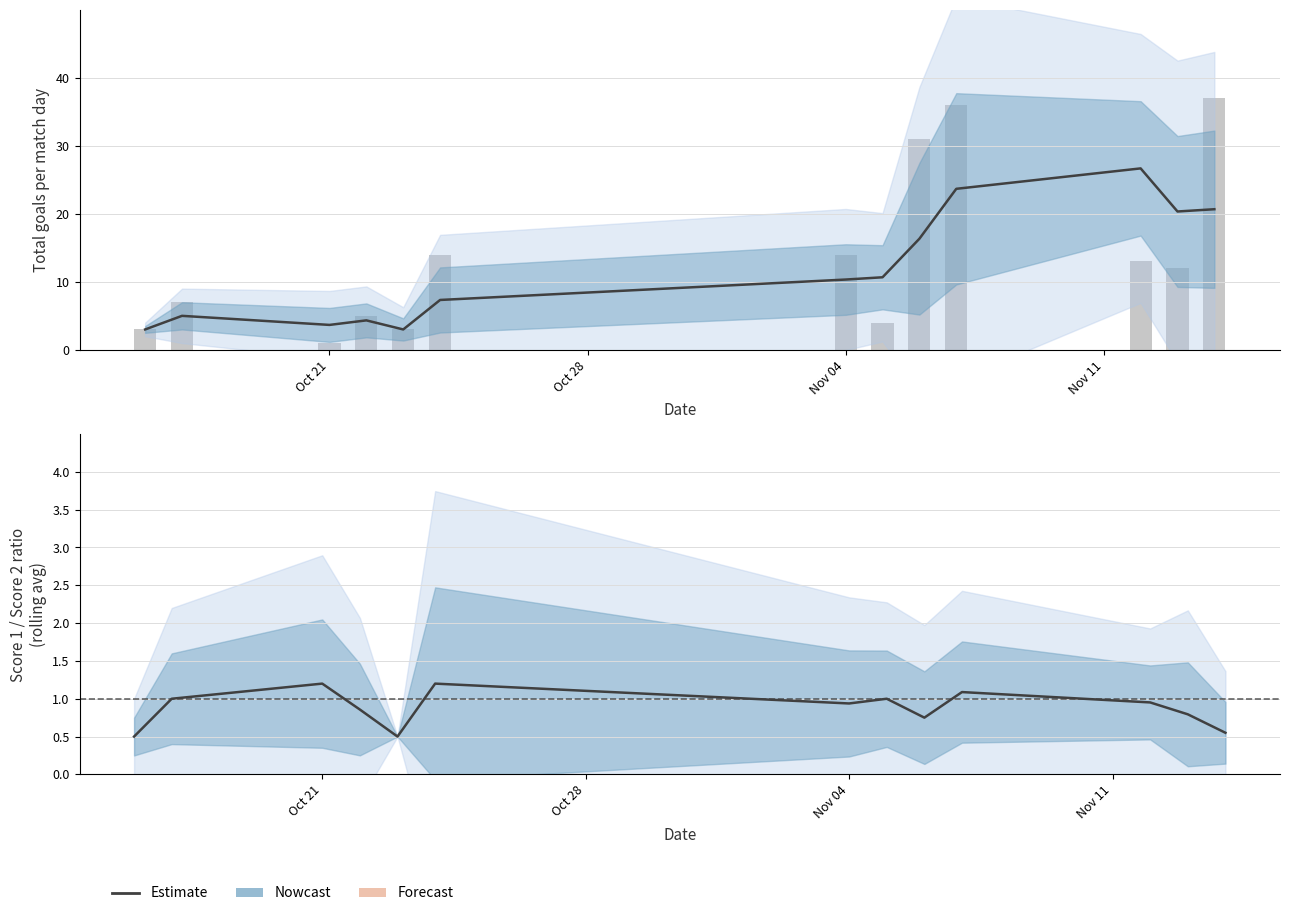

Are the bars grouped side by side (vs. stacked)?

Yes